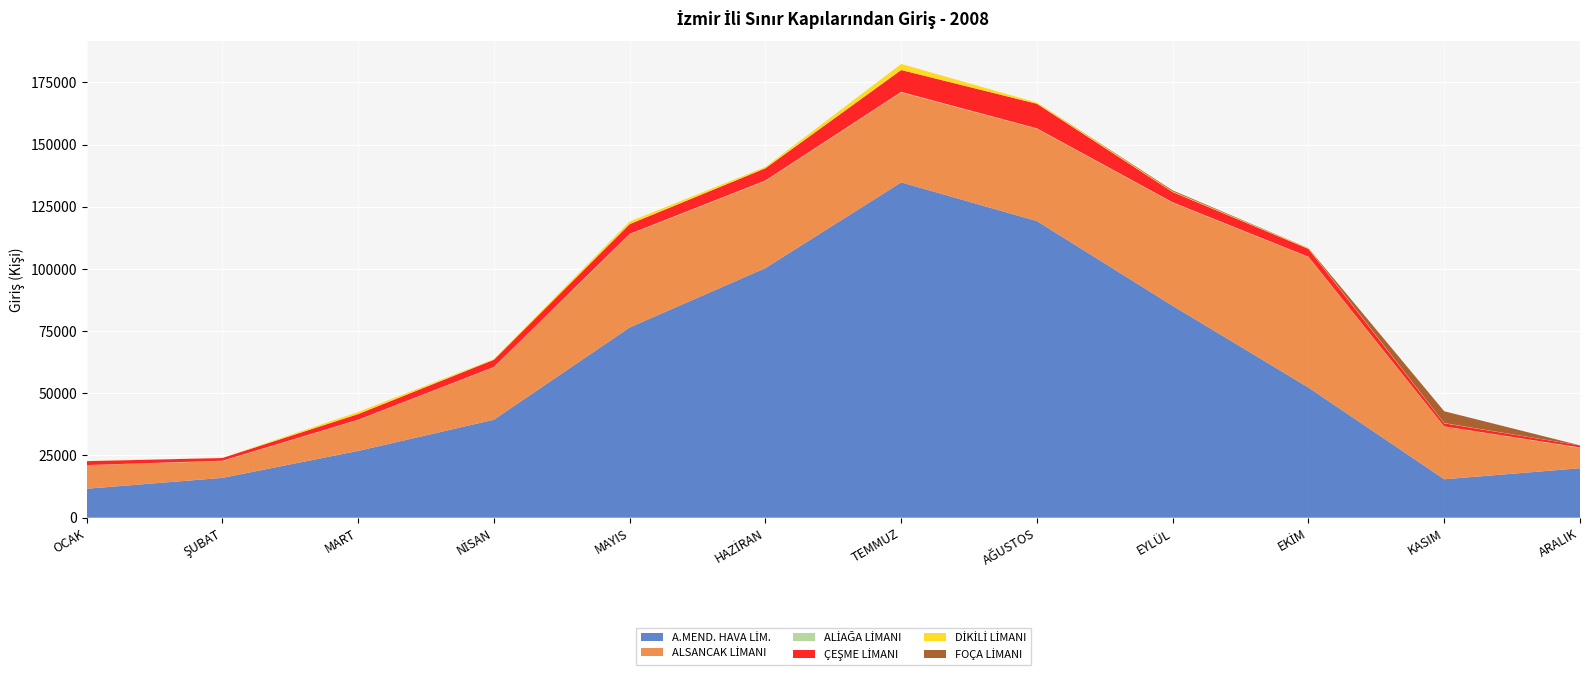

Reading left to right, list all the values displayed in this chart.

A.MEND. HAVA LİM.: 11639	16001	26835	39381	76453	100337	134786	119217	85156	52310	15444	19874
ALSANCAK LİMANI: 9514	6734	12438	21096	37453	35041	36153	37121	41454	52474	21170	8194
ALİAĞA LİMANI: 0	164	117	115	185	183	212	165	161	116	86	179
ÇEŞME LİMANI: 1575	1093	2254	2879	3905	4892	8793	9864	4125	3137	1228	799
DİKİLİ LİMANI: 57	54	867	261	1046	538	2441	485	234	210	104	29
FOÇA LİMANI: 0	0	0	0	0	0	0	0	425	83	4752	0